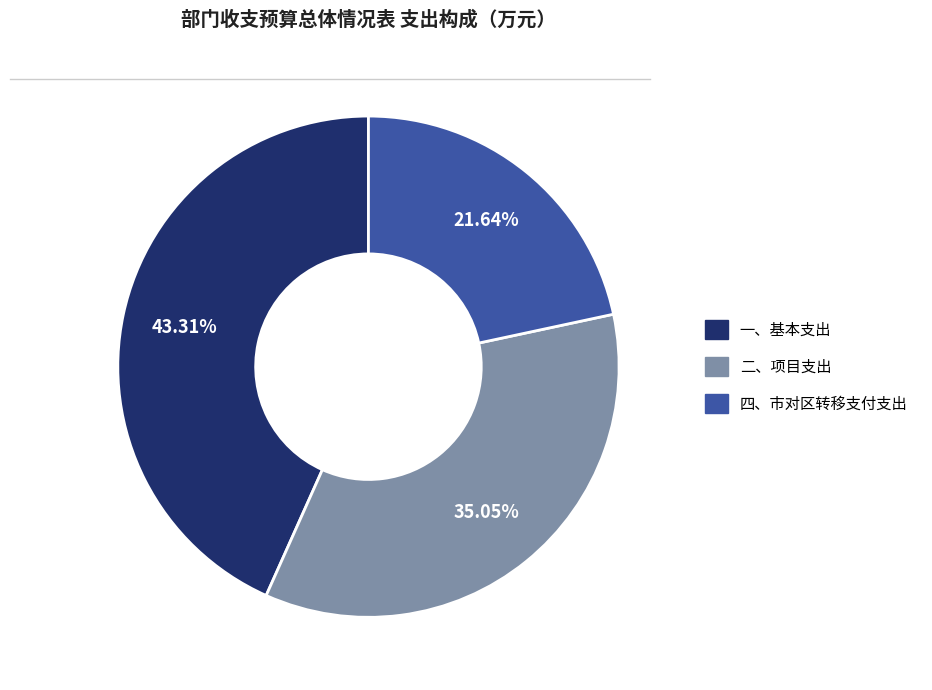

Is there a majority slice in this chart?

No